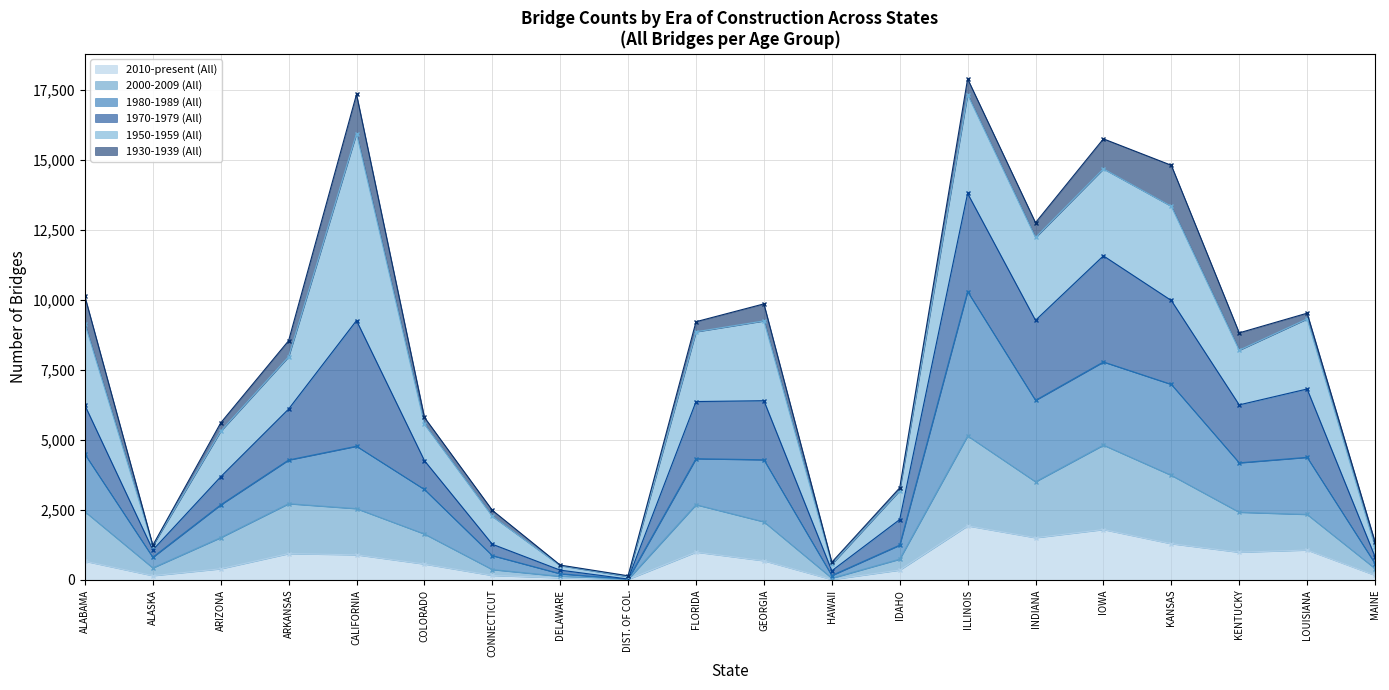

True or false: 2010-present (All) has a value of 1628 at ARKANSAS.

False